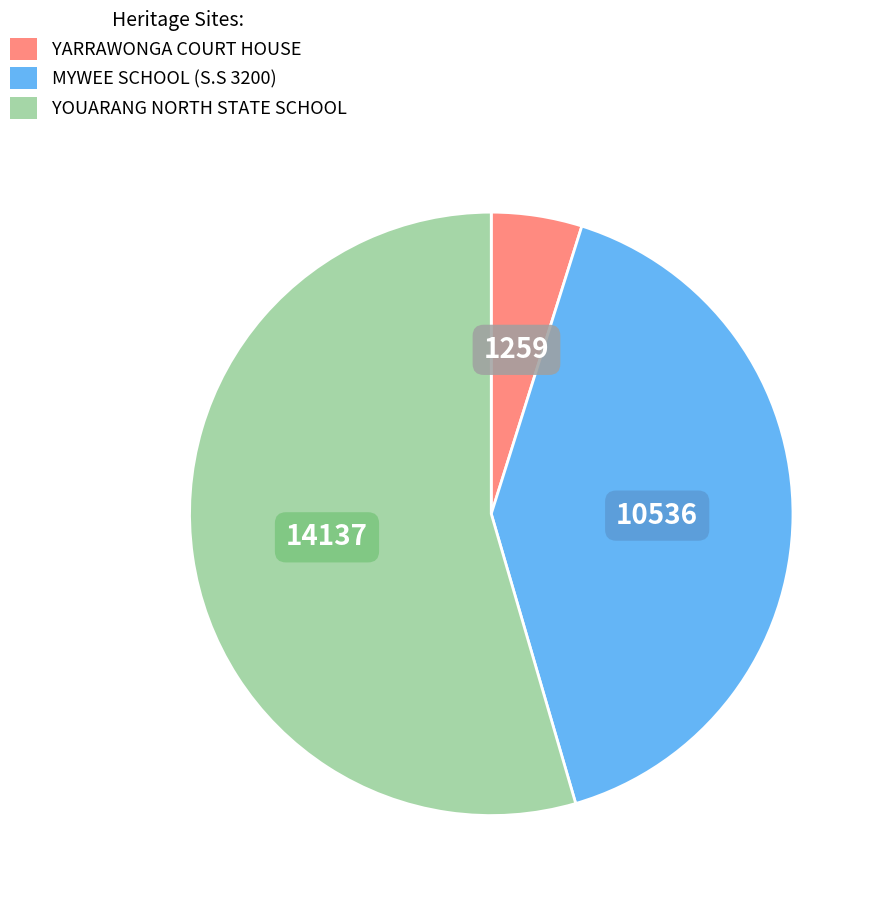

Is there any slice that represents more than half of the pie?

Yes